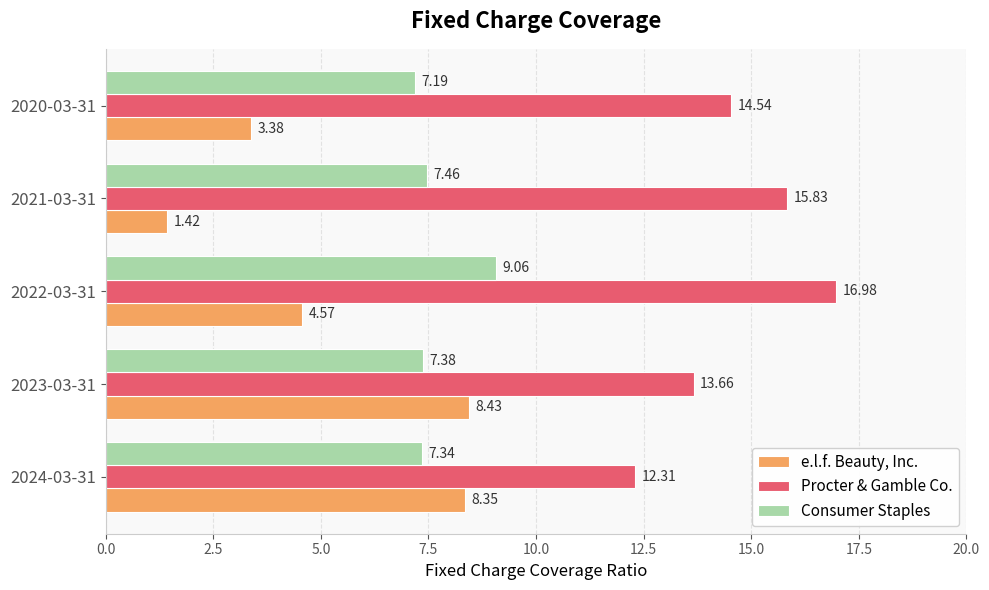

Rank the series by their maximum value, from lowest to highest.

e.l.f. Beauty, Inc., Consumer Staples, Procter & Gamble Co.